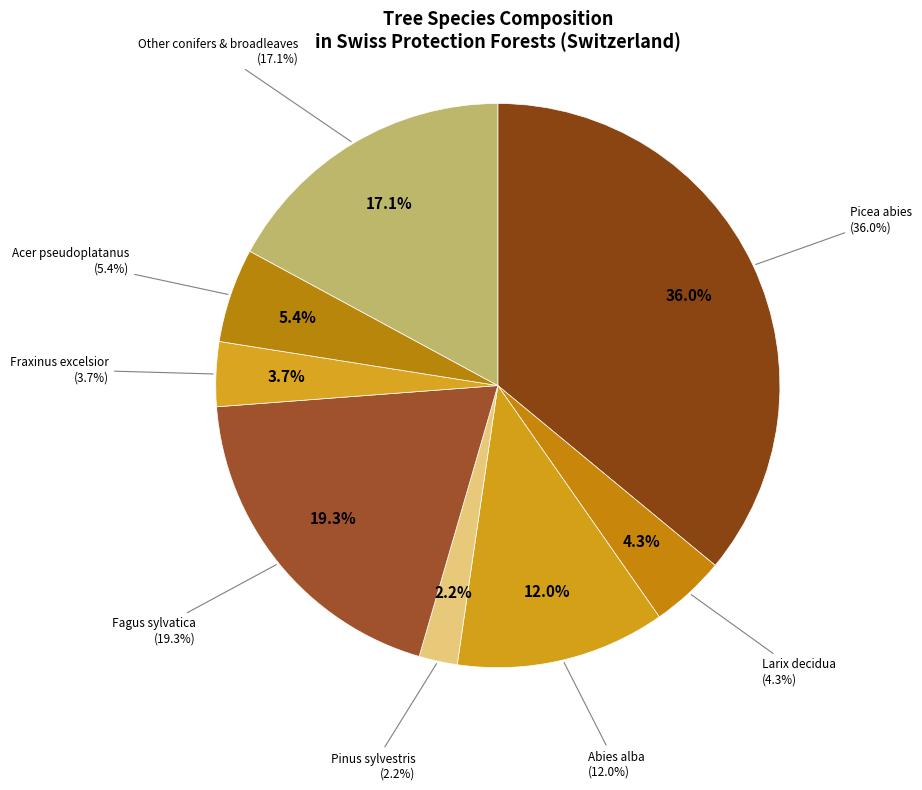

Is there a majority slice in this chart?

No